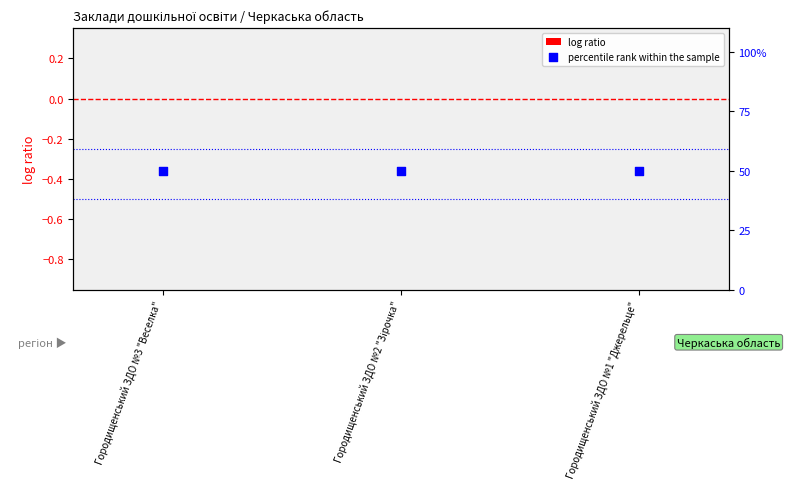

Which series reaches the minimum Y coordinate?

log ratio